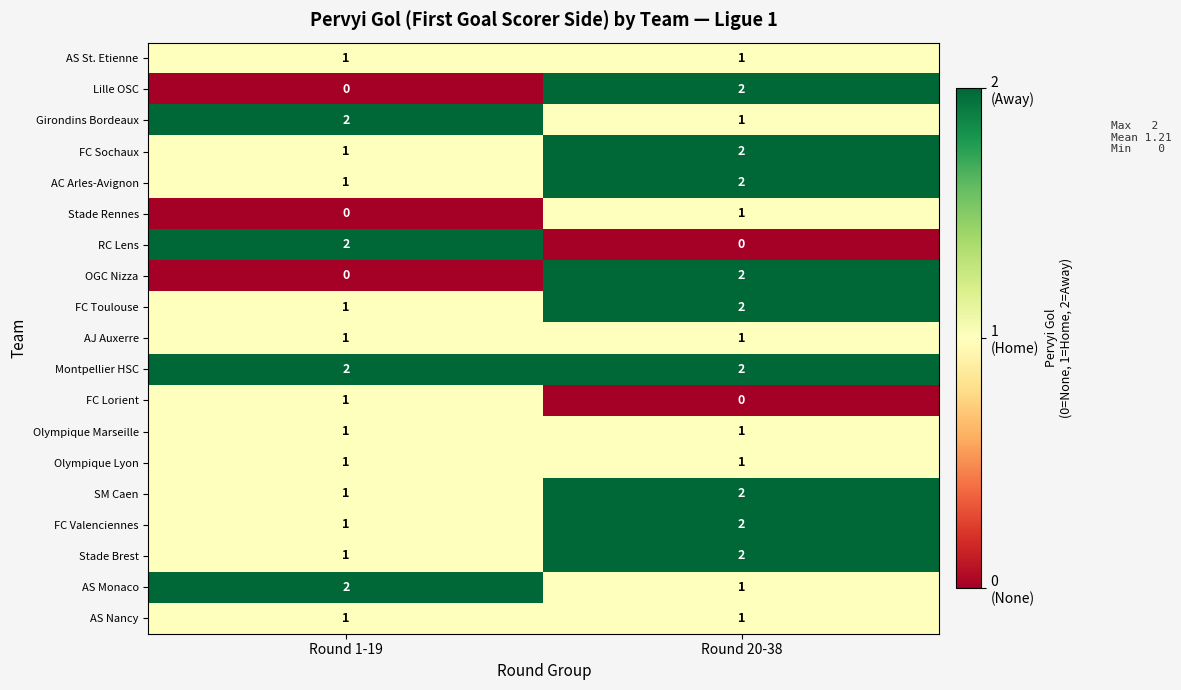

The OGC Nizza series shows -1 at Round 1-19. True or false?

False